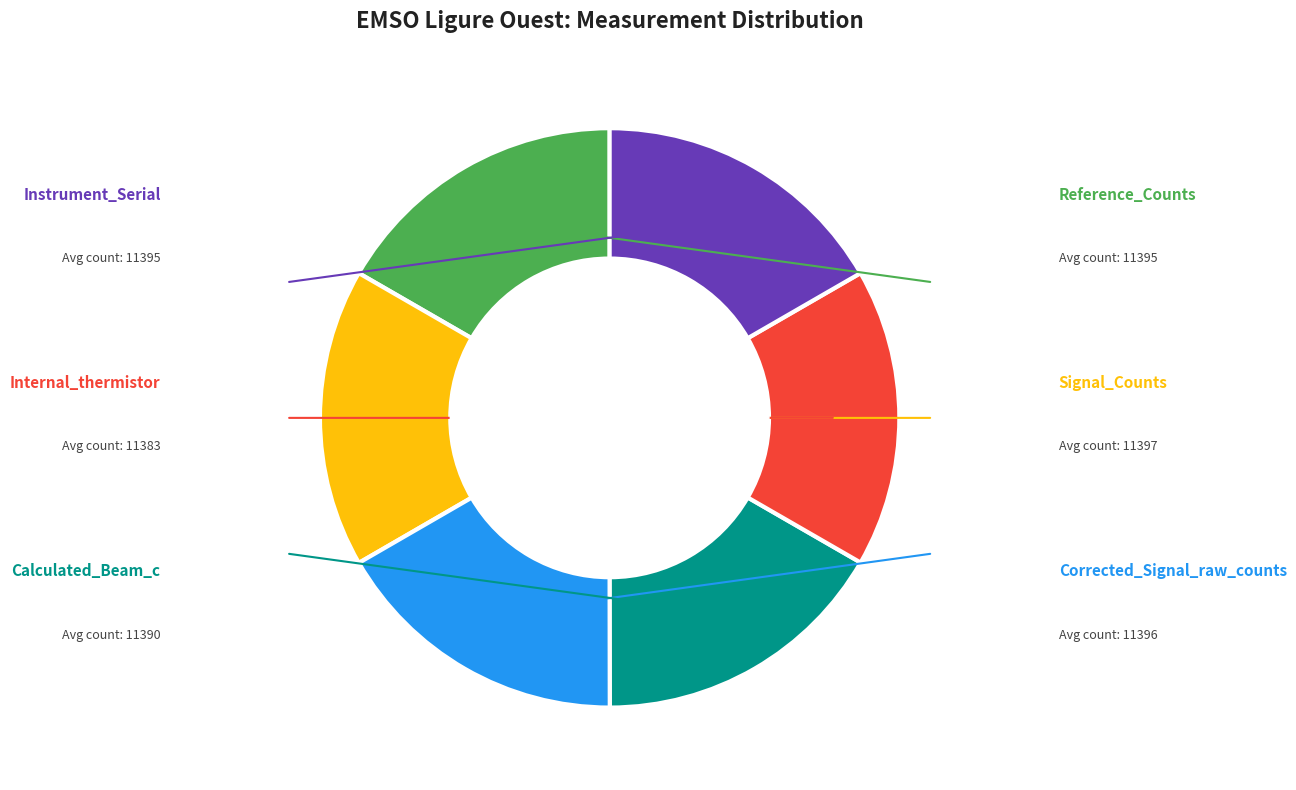

To the nearest percent, what portion does Corrected_Signal_raw_counts represent?

17%